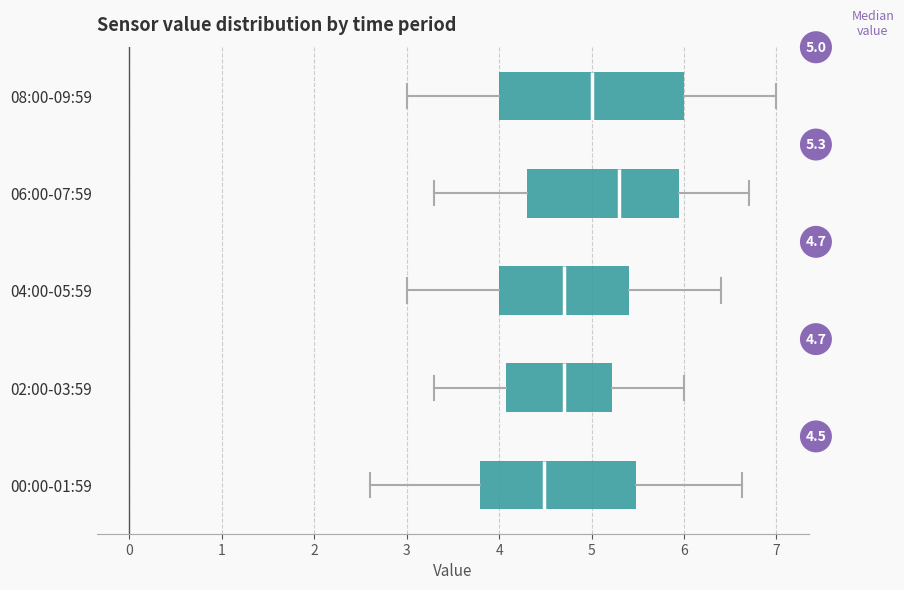

Which box is the widest, from its left edge to its right edge?

08:00-09:59